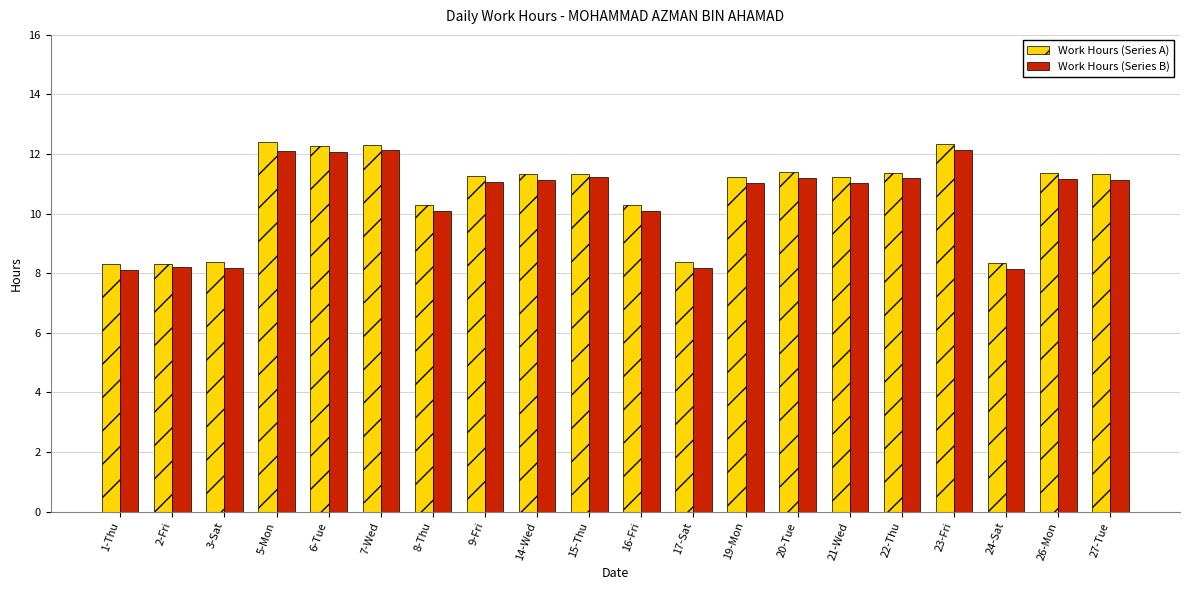

Which series has the widest spread of values?

Work Hours (Series A)